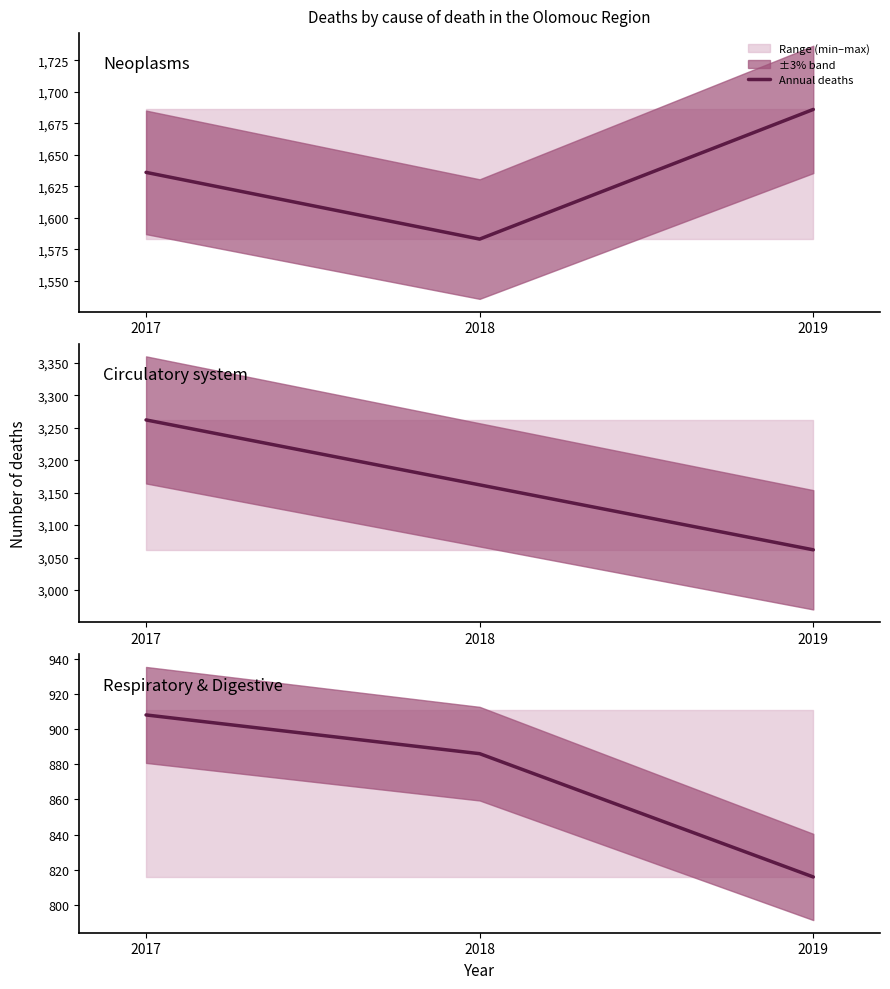

Between 2018 and 2017, which is larger?

2017